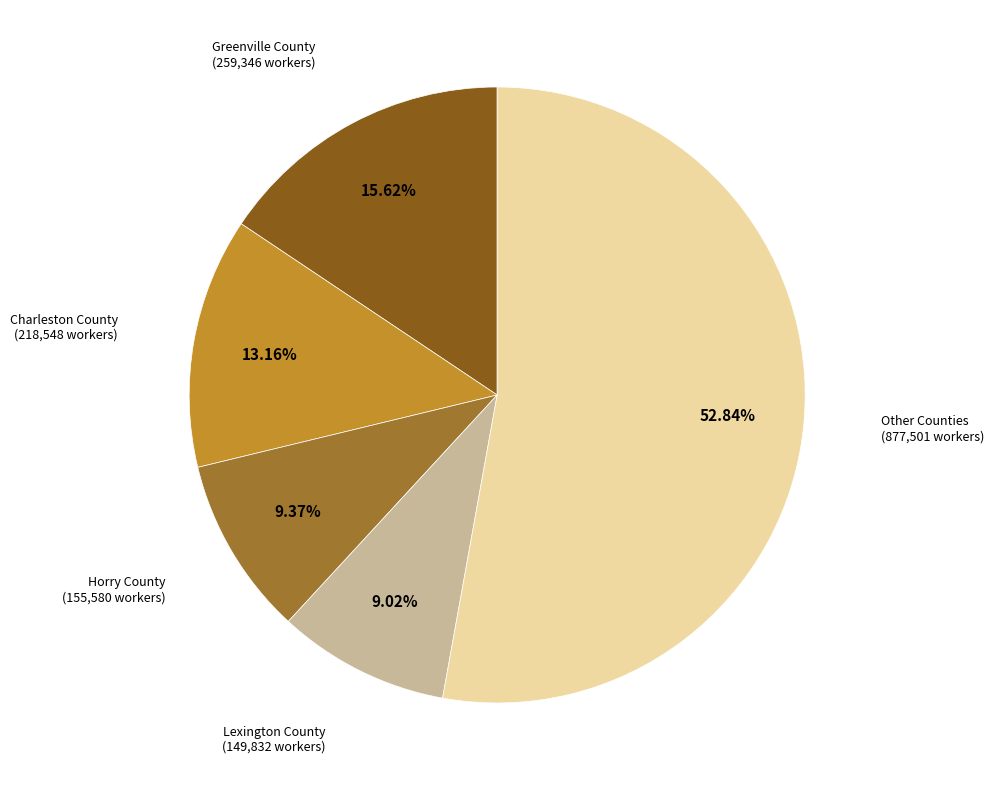

Does any single category account for the majority?

Yes